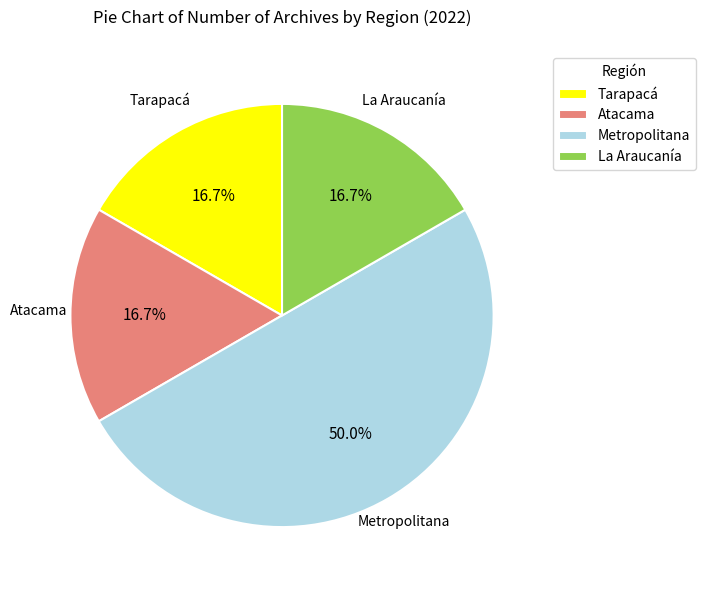

Do Atacama and Metropolitana together represent more than half of the pie?

Yes